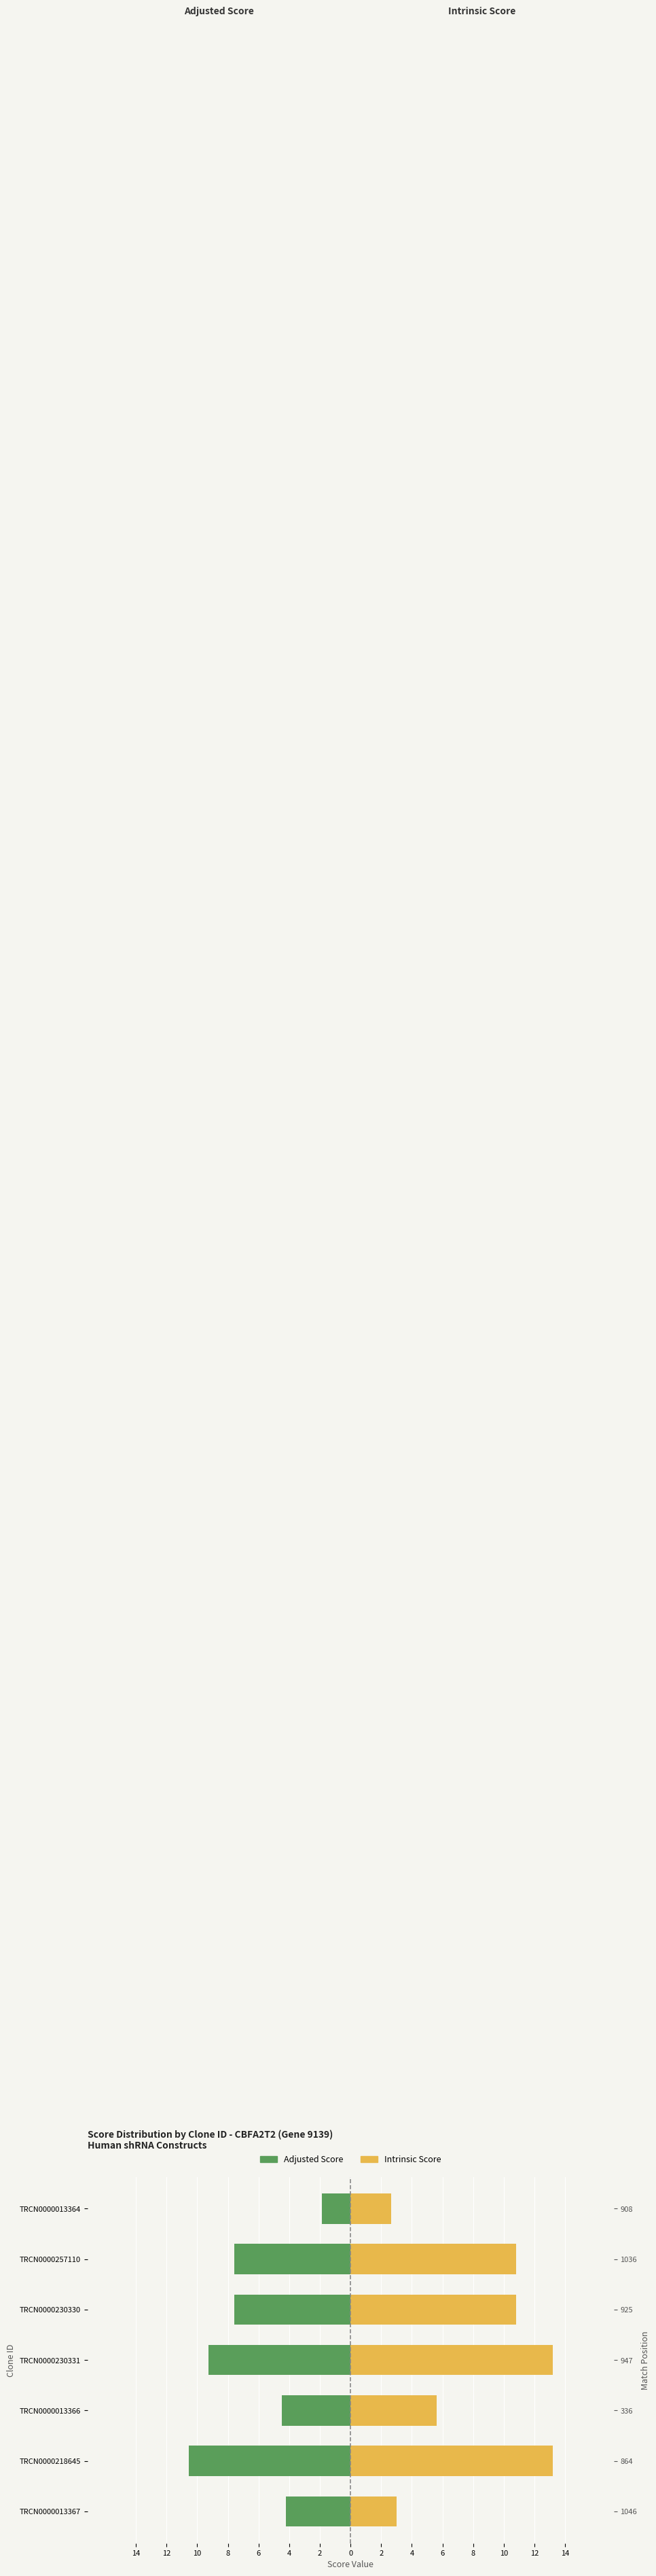

Are the bars horizontal?

Yes